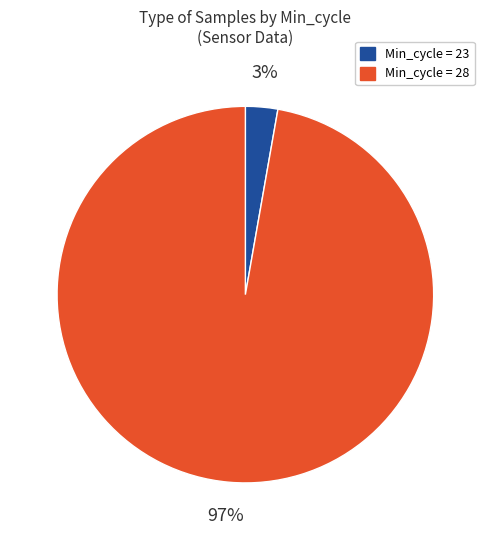

Does any single category account for the majority?

Yes